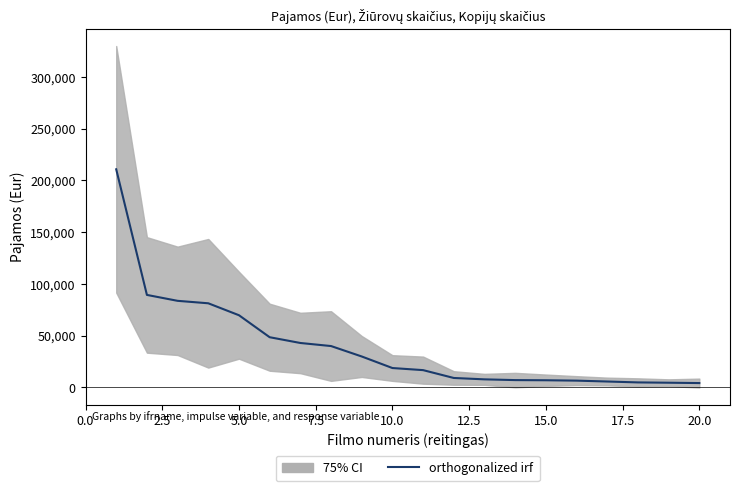

Does the chart display data point markers on the line(s)?

No